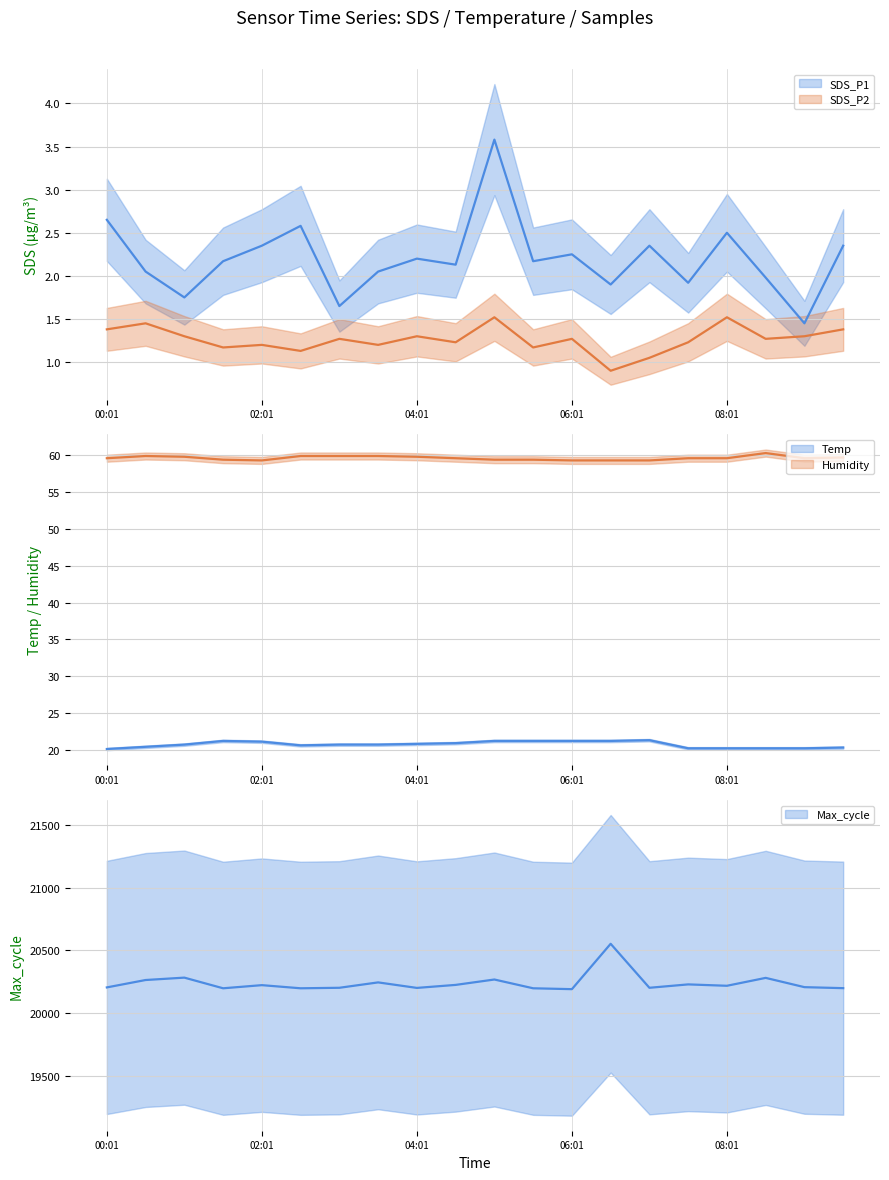

True or false: SDS_P2 has a value of 0.7 at 01:31.

False